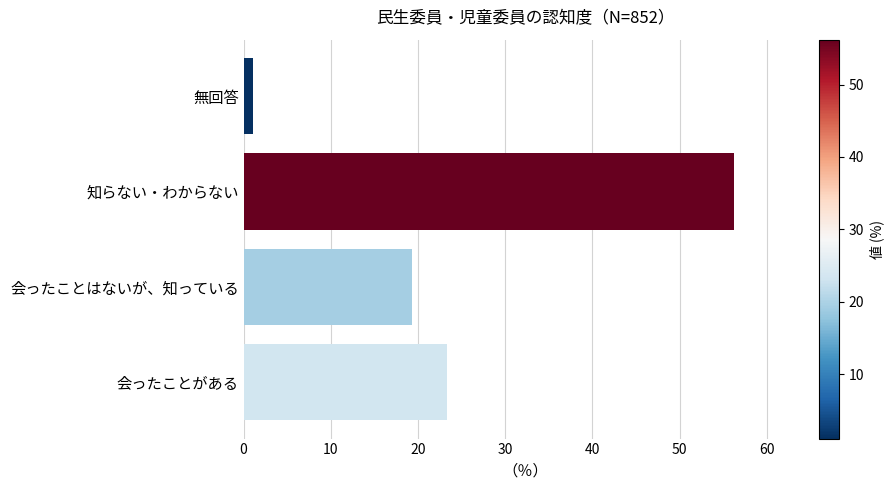

Approximately how many times larger is the value at 会ったことはないが、知っている compared to 会ったことがある?

0.8